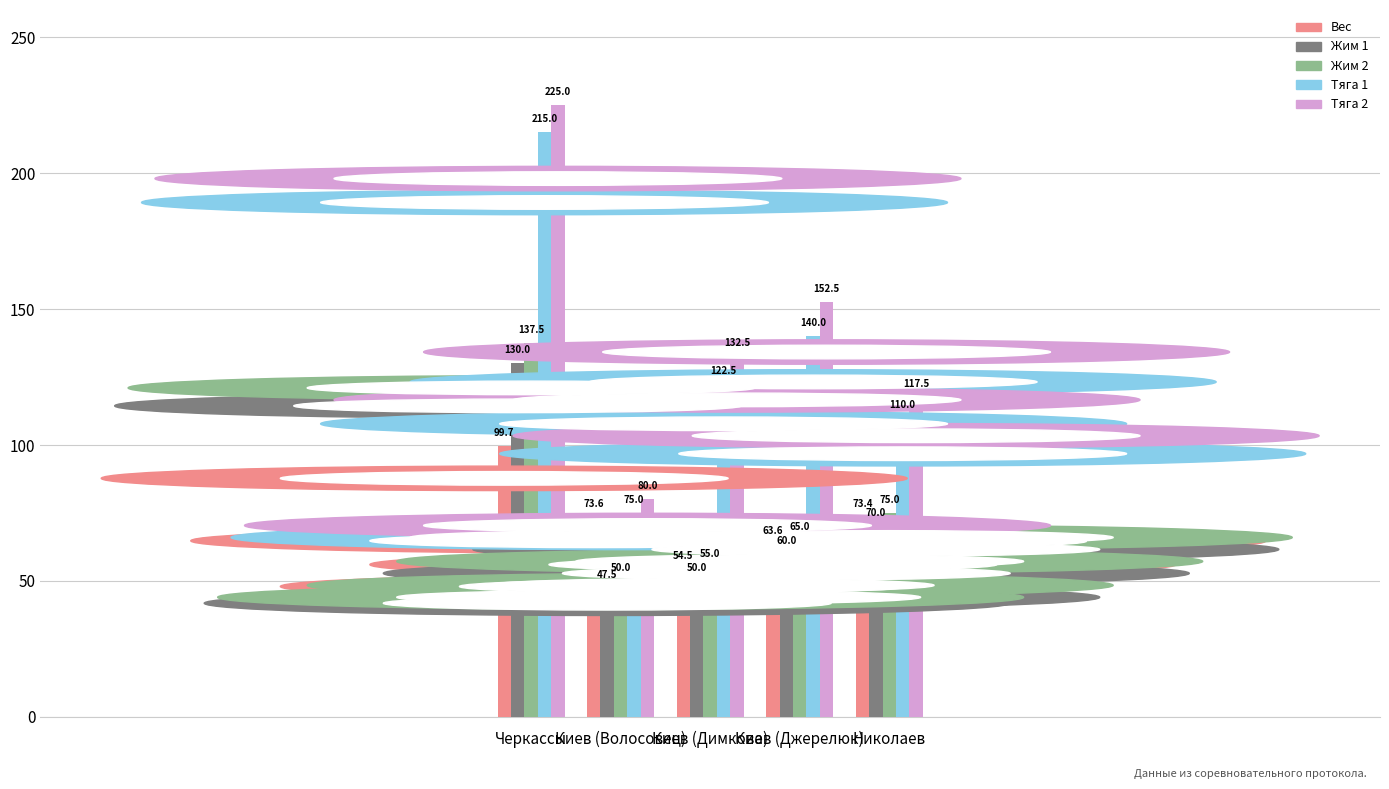

How many values in the Тяга 1 series exceed 122?

3